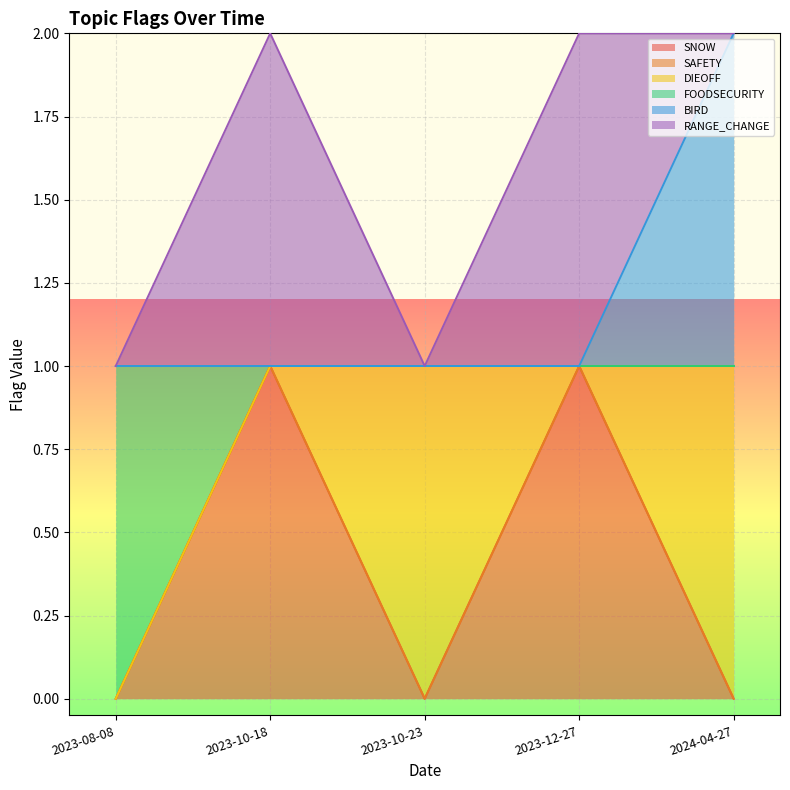

What is the difference between the second highest and minimum values in the SNOW series?

1